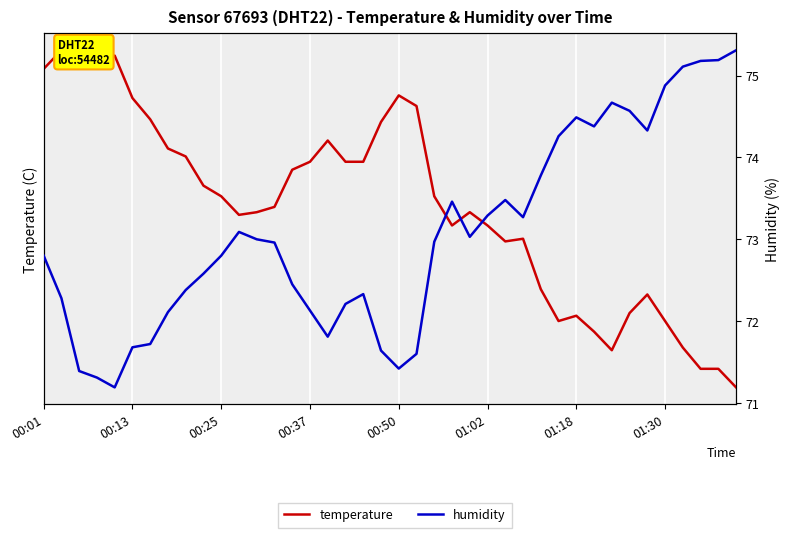

At 00:25, list the series in order from largest to smallest.

humidity, temperature